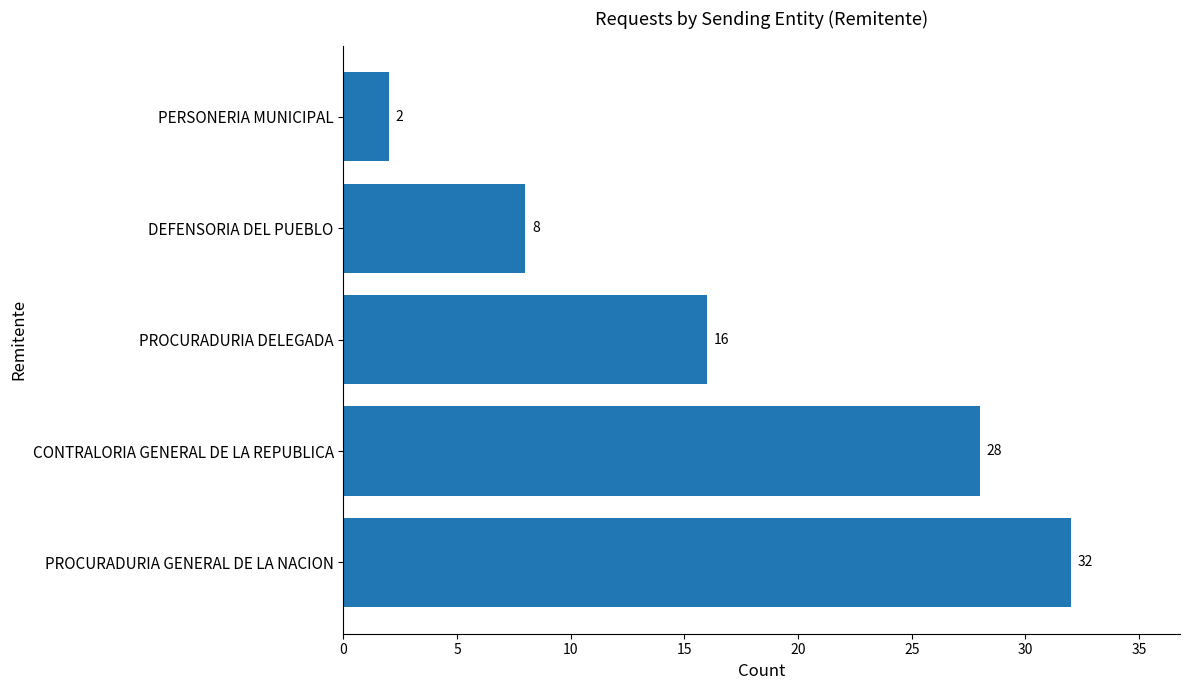

Rank the categories by value from highest to lowest.

PROCURADURIA GENERAL DE LA NACION, CONTRALORIA GENERAL DE LA REPUBLICA, PROCURADURIA DELEGADA, DEFENSORIA DEL PUEBLO, PERSONERIA MUNICIPAL